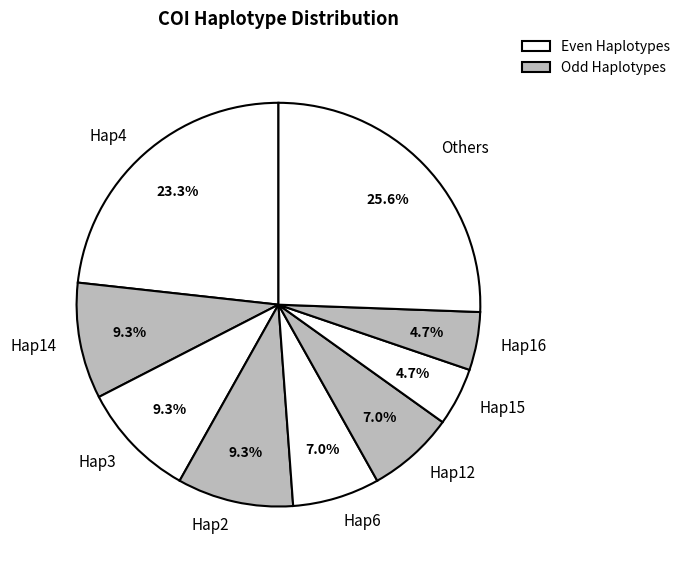

What is the largest slice in the pie chart?

Others